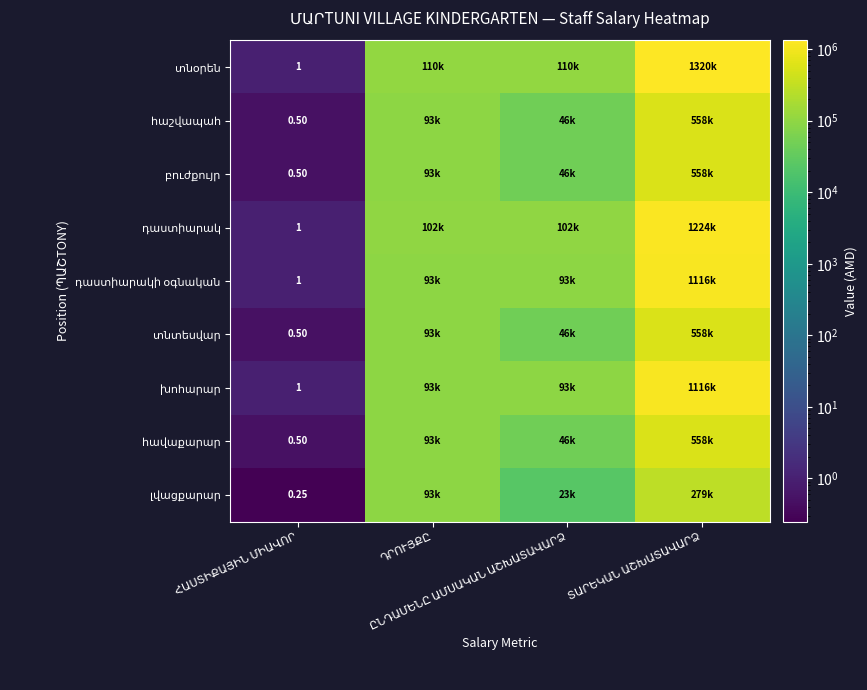

Count the number of data series in this chart.

9